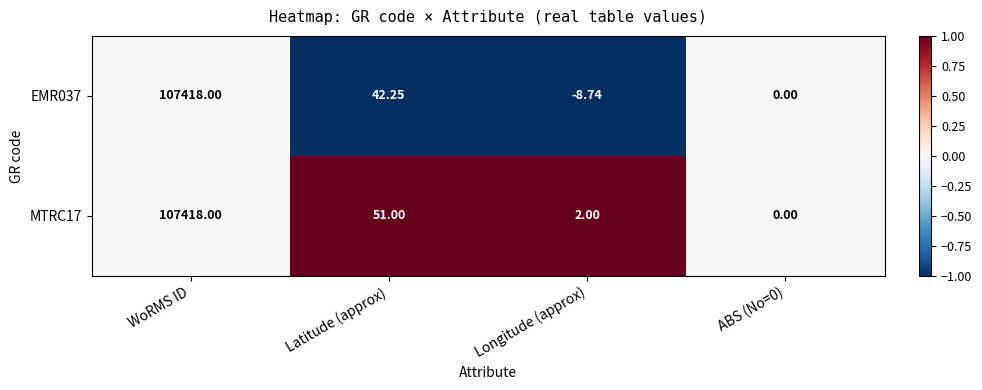

How many data points does each series have?

4